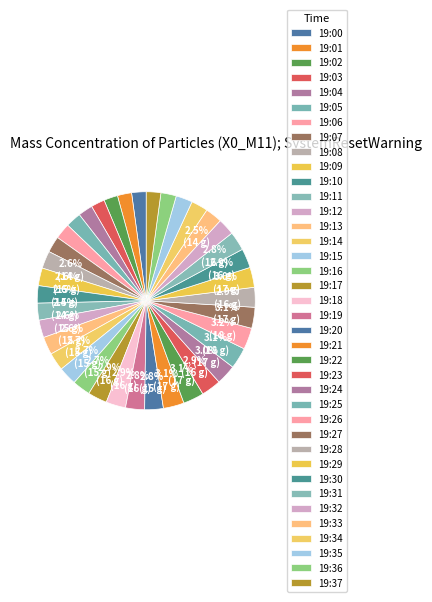

Which category has the biggest portion of the pie?

19:26